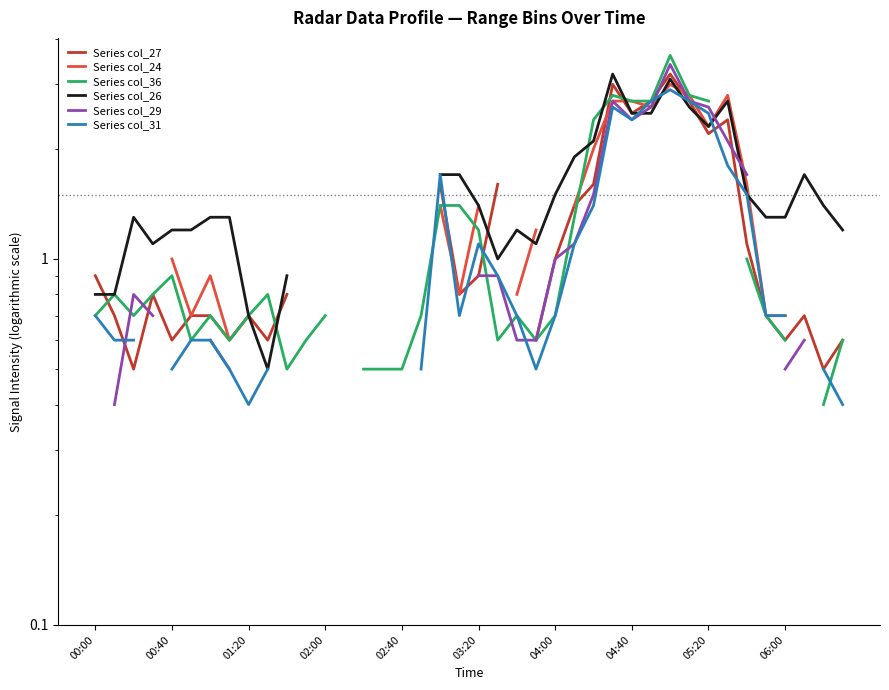

At 27, list the series in order from smallest to largest.

Series col_31, Series col_24, Series col_29, Series col_36, Series col_27, Series col_26